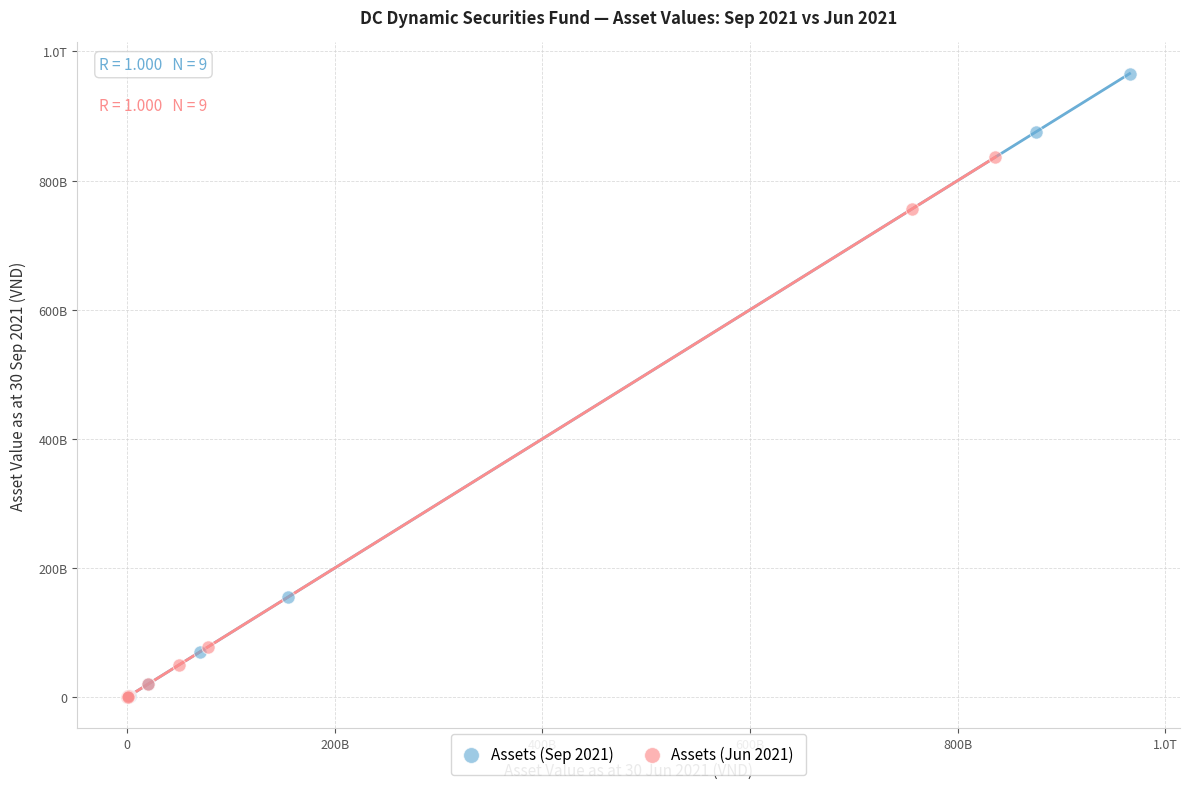

What are all the series names shown in the legend?

Assets (Sep 2021), Assets (Jun 2021)